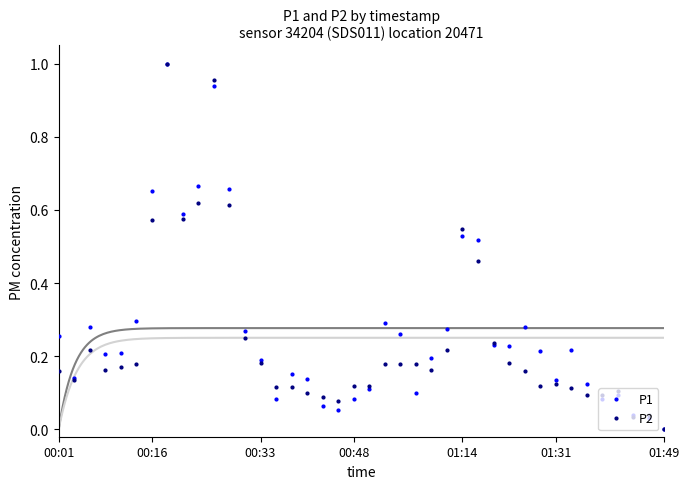

Which series has the largest range (max minus min)?

P1